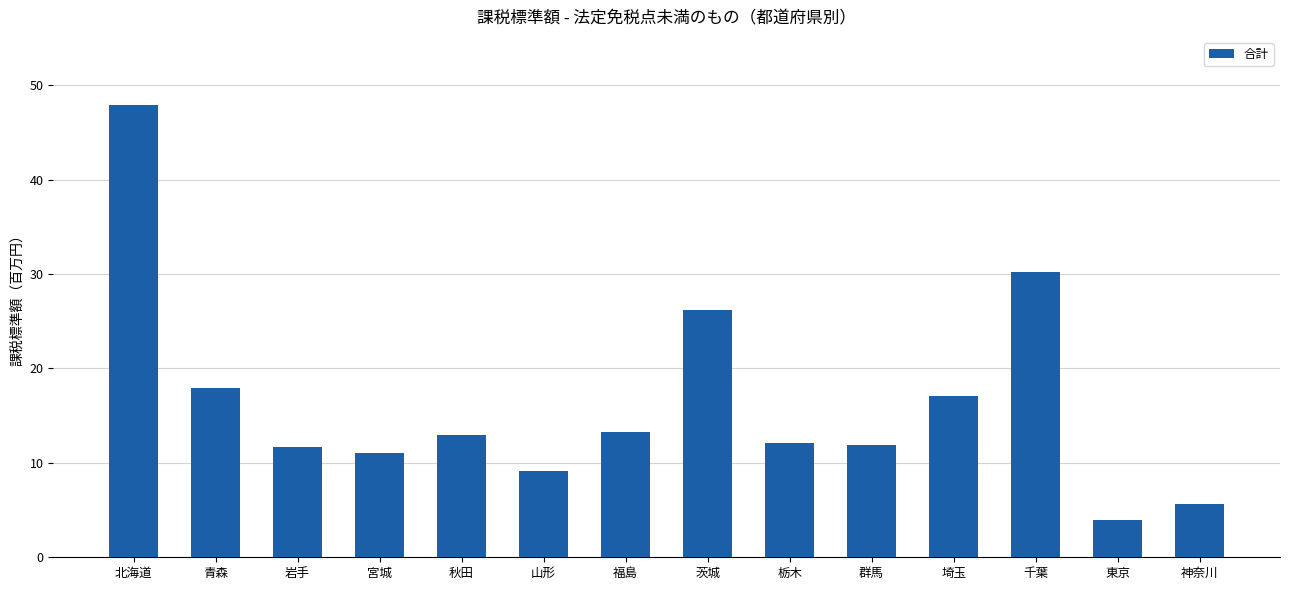

What position from the right is 茨城?

7